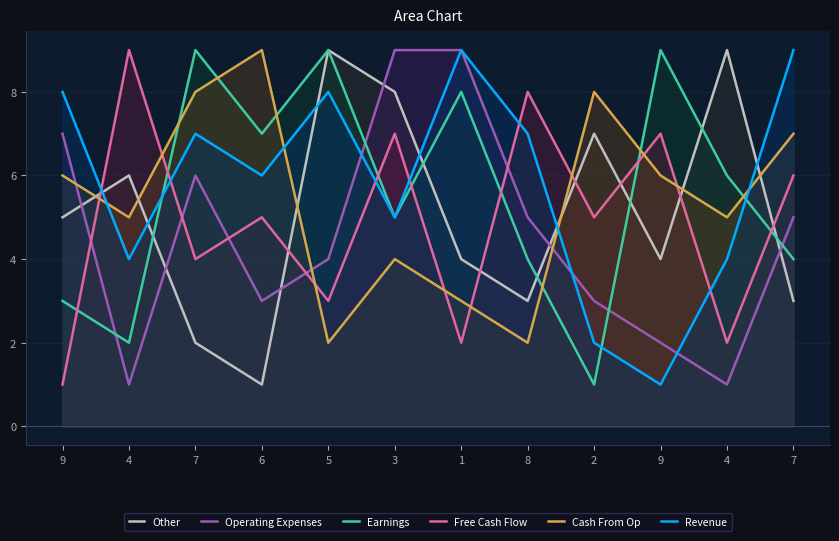

At 1, list the series in order from largest to smallest.

Operating Expenses, Revenue, Earnings, Other, Cash From Op, Free Cash Flow